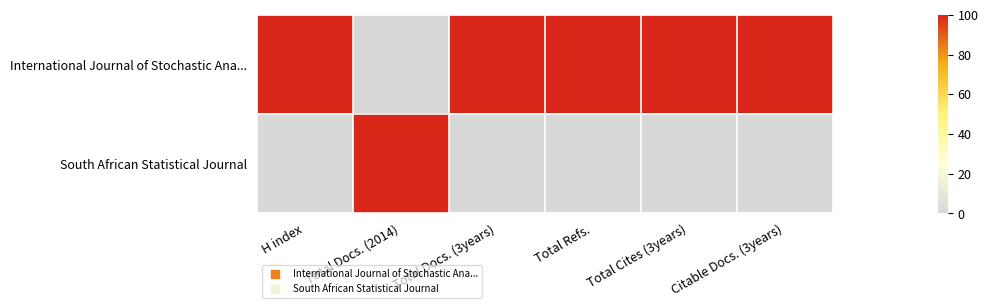

What is the spread (max minus min) of values at Citable Docs. (3years)?

100